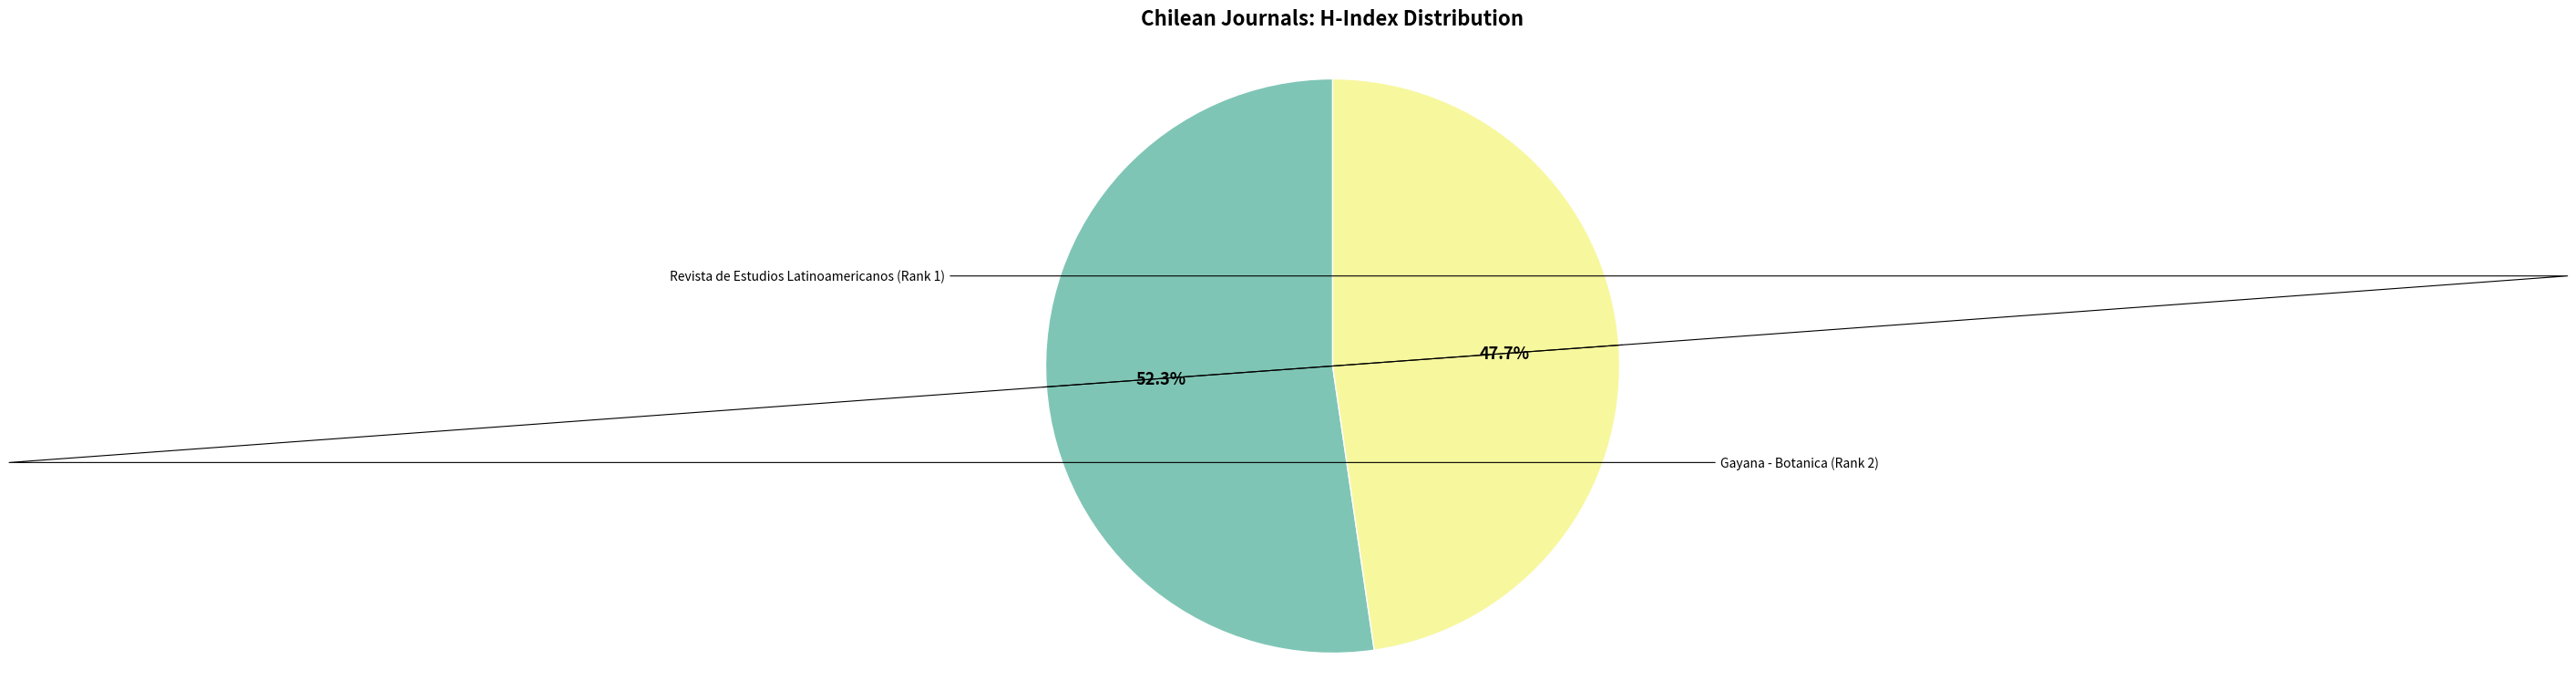

What percentage is the Gayana - Botanica (Rank 2) slice, to the nearest percent?

48%